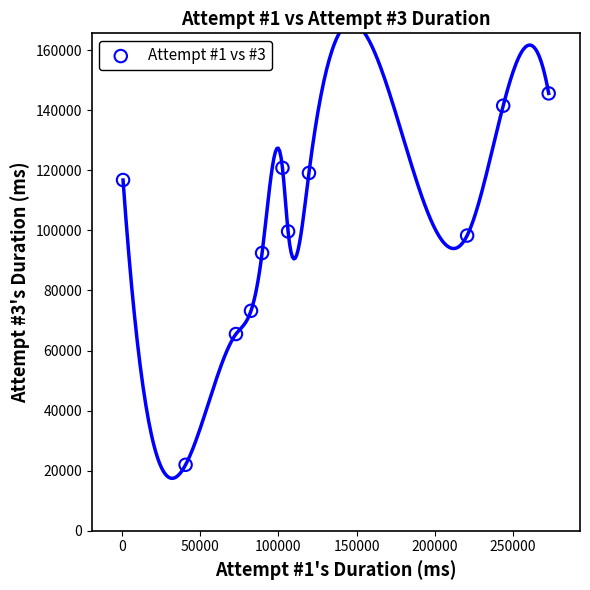

What Y value in the scatter plot is closest to 83797?

92479